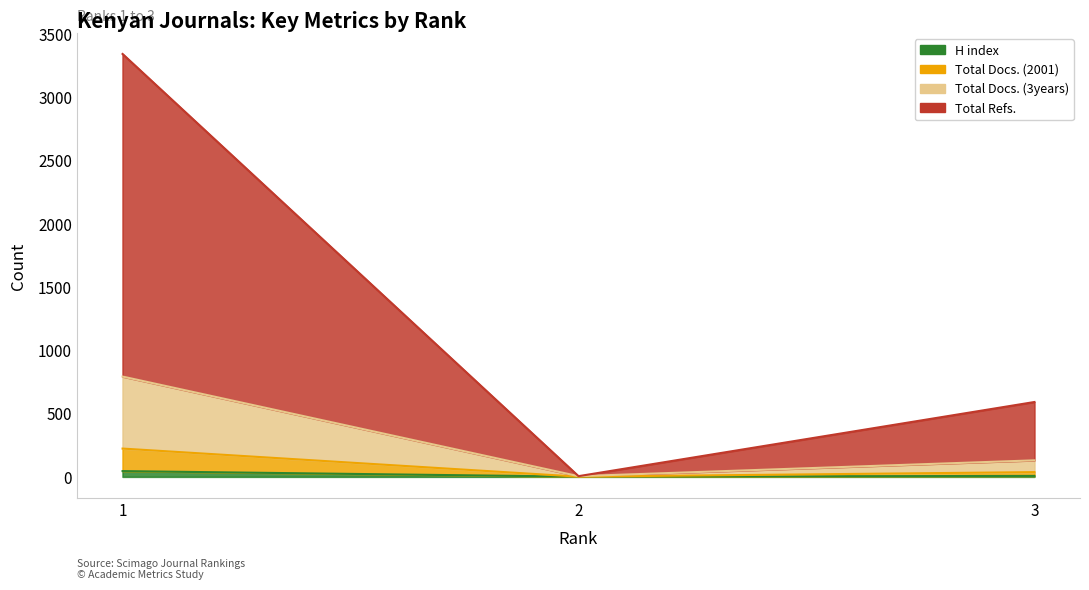

What are all the series names shown in the legend?

H index, Total Docs. (2001), Total Docs. (3years), Total Refs.